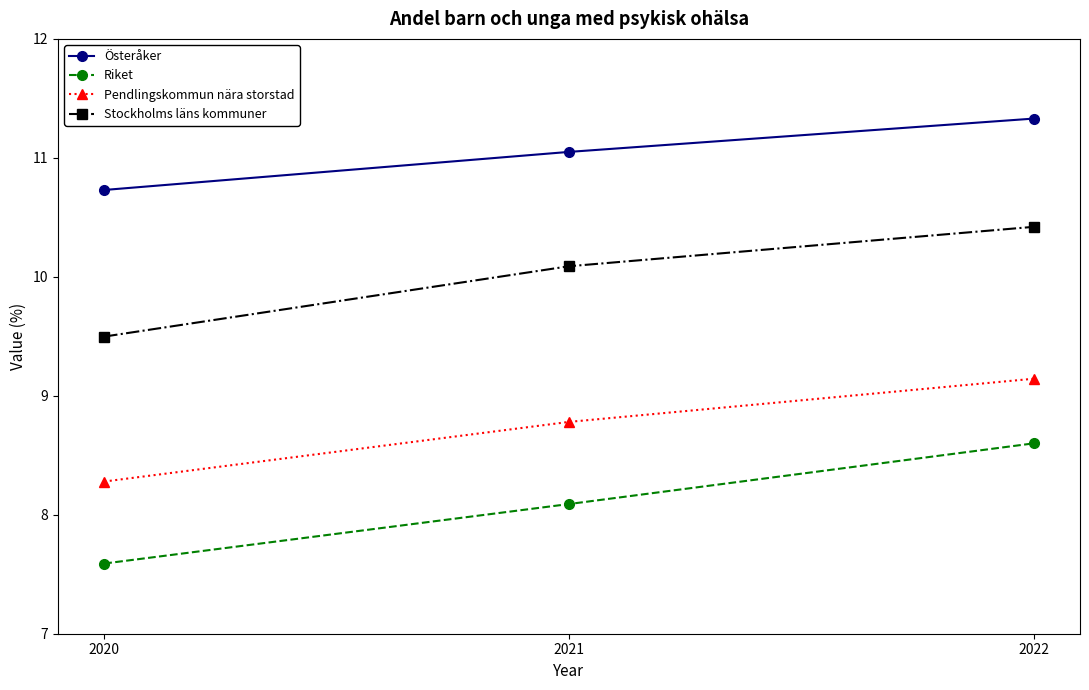

Reading left to right, extract all data points from this chart.

Österåker: 10.7	11.1	11.3
Riket: 7.6	8.1	8.6
Pendlingskommun nära storstad: 8.3	8.8	9.1
Stockholms läns kommuner: 9.5	10.1	10.4